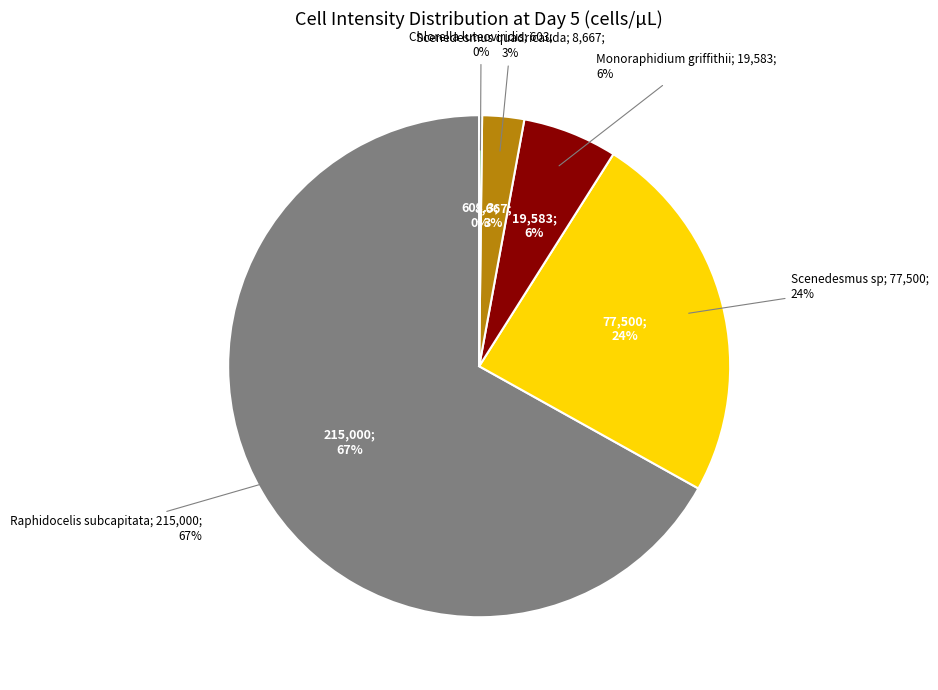

Combined, do Scenedesmus sp and Scenedesmus quadricauda account for over 50%?

No